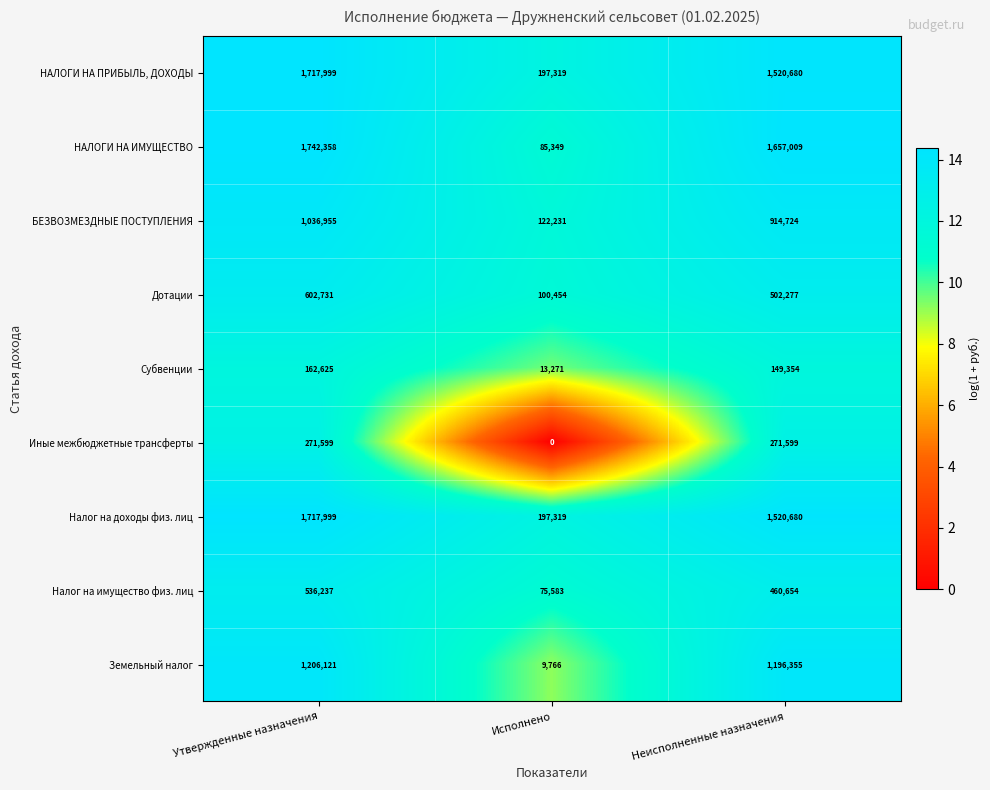

Reading left to right, extract all data points from this chart.

НАЛОГИ НА ПРИБЫЛЬ, ДОХОДЫ: Утвержденные назначения=1717999	Исполнено=197319	Неисполненные назначения=1520680
НАЛОГИ НА ИМУЩЕСТВО: Утвержденные назначения=1742358	Исполнено=85349	Неисполненные назначения=1657009
БЕЗВОЗМЕЗДНЫЕ ПОСТУПЛЕНИЯ: Утвержденные назначения=1036955	Исполнено=122231	Неисполненные назначения=914724
Дотации: Утвержденные назначения=602731	Исполнено=100454	Неисполненные назначения=502277
Субвенции: Утвержденные назначения=162625	Исполнено=13271	Неисполненные назначения=149354
Иные межбюджетные трансферты: Утвержденные назначения=271599	Исполнено=0	Неисполненные назначения=271599
Налог на доходы физ. лиц: Утвержденные назначения=1717999	Исполнено=197319	Неисполненные назначения=1520680
Налог на имущество физ. лиц: Утвержденные назначения=536237	Исполнено=75583	Неисполненные назначения=460654
Земельный налог: Утвержденные назначения=1206121	Исполнено=9766	Неисполненные назначения=1196355